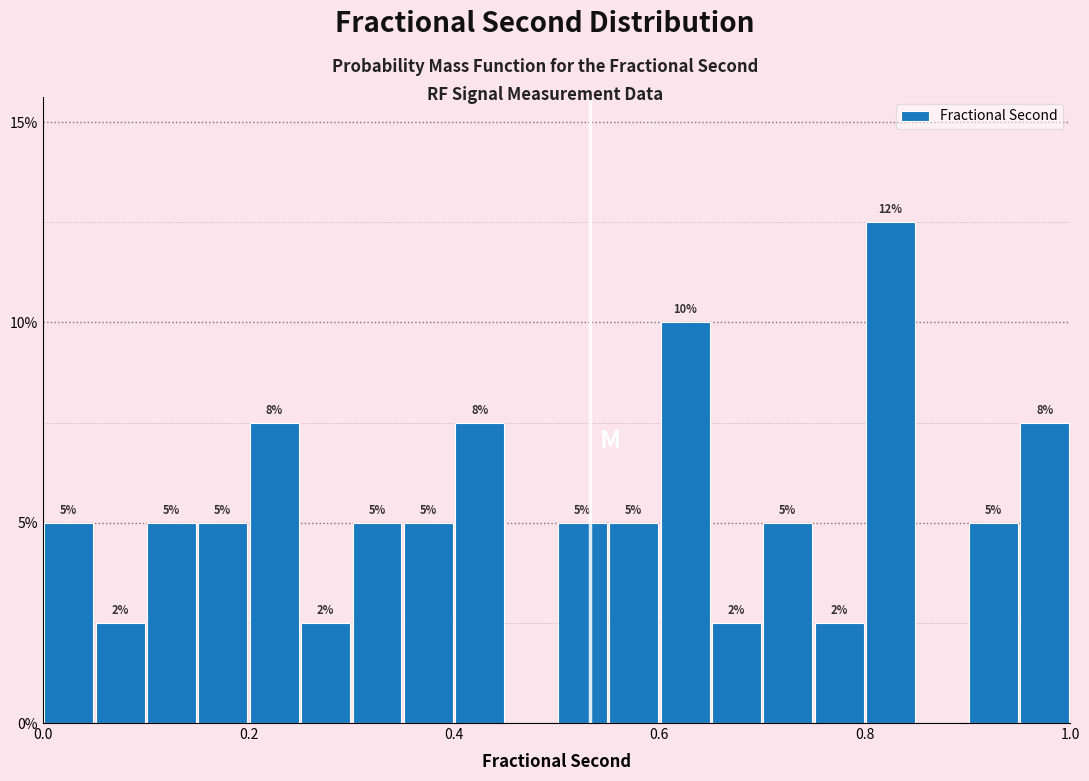

Around what value on the x-axis is the tallest bar? Give the approximate position of its centre, as read against the axis.

0.82